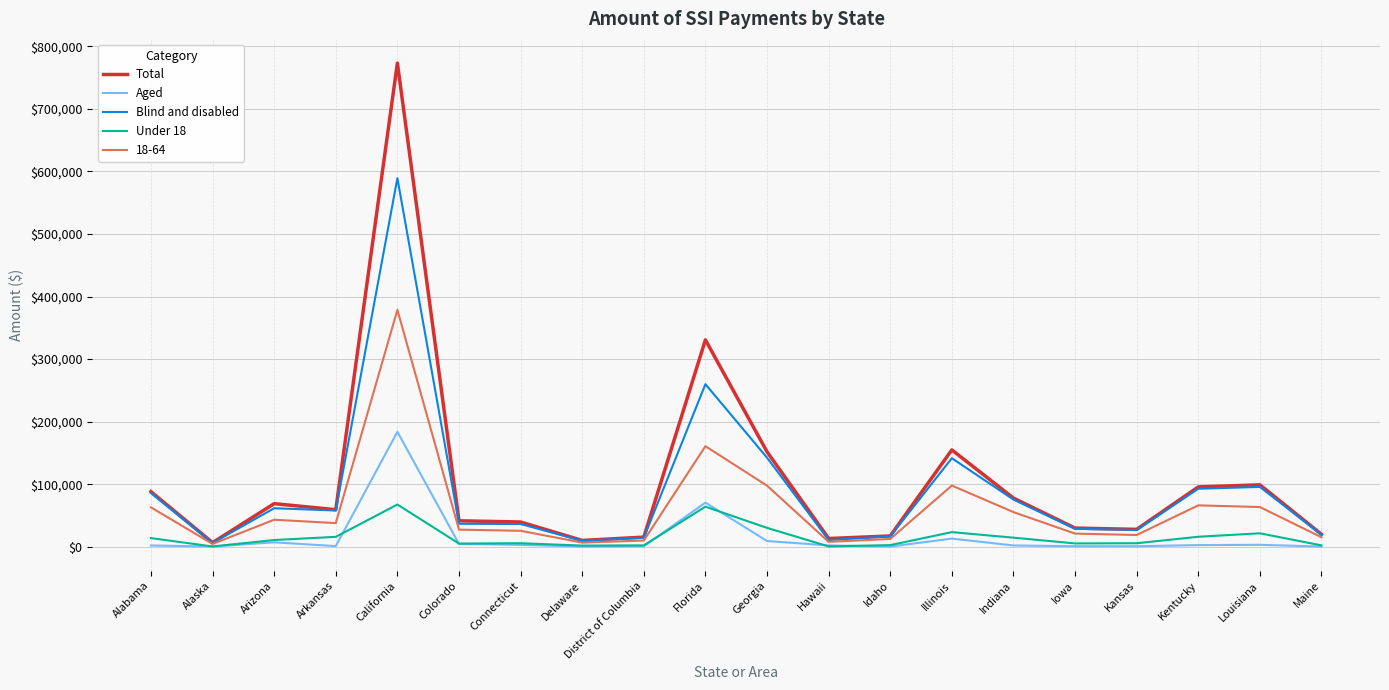

How many lines are shown in the chart?

5